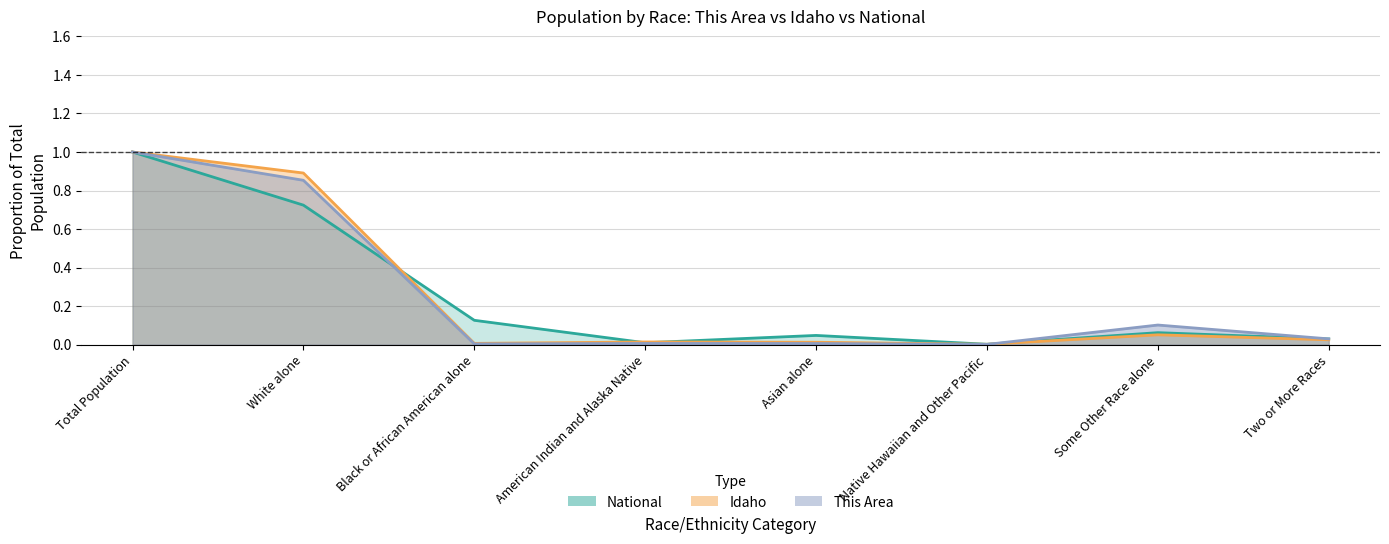

How many distinct data groups are displayed?

3